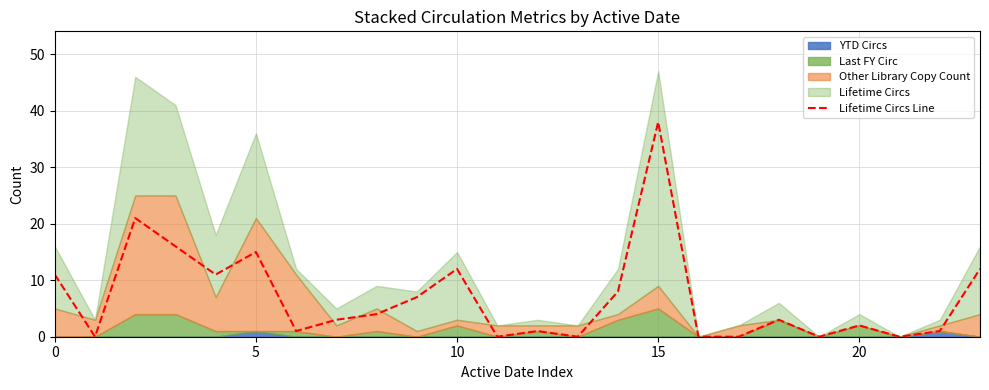

What value does the Lifetime Circs Line series have at 10, to the nearest 10?

10